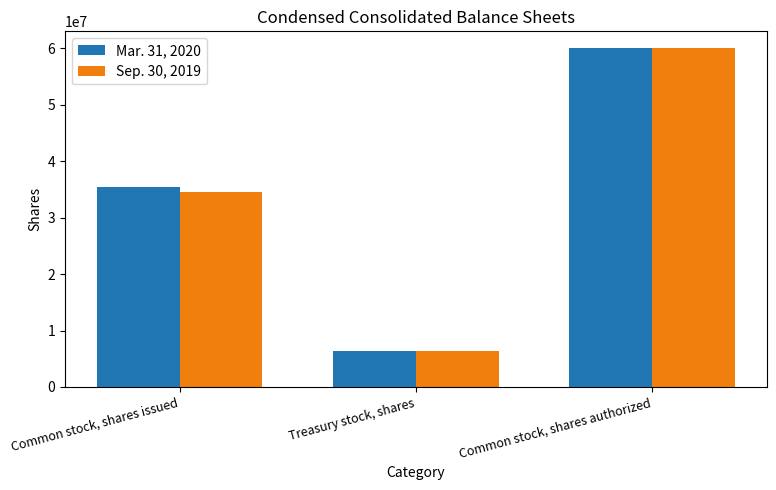

Which category has the highest value across all series?

Common stock, shares authorized